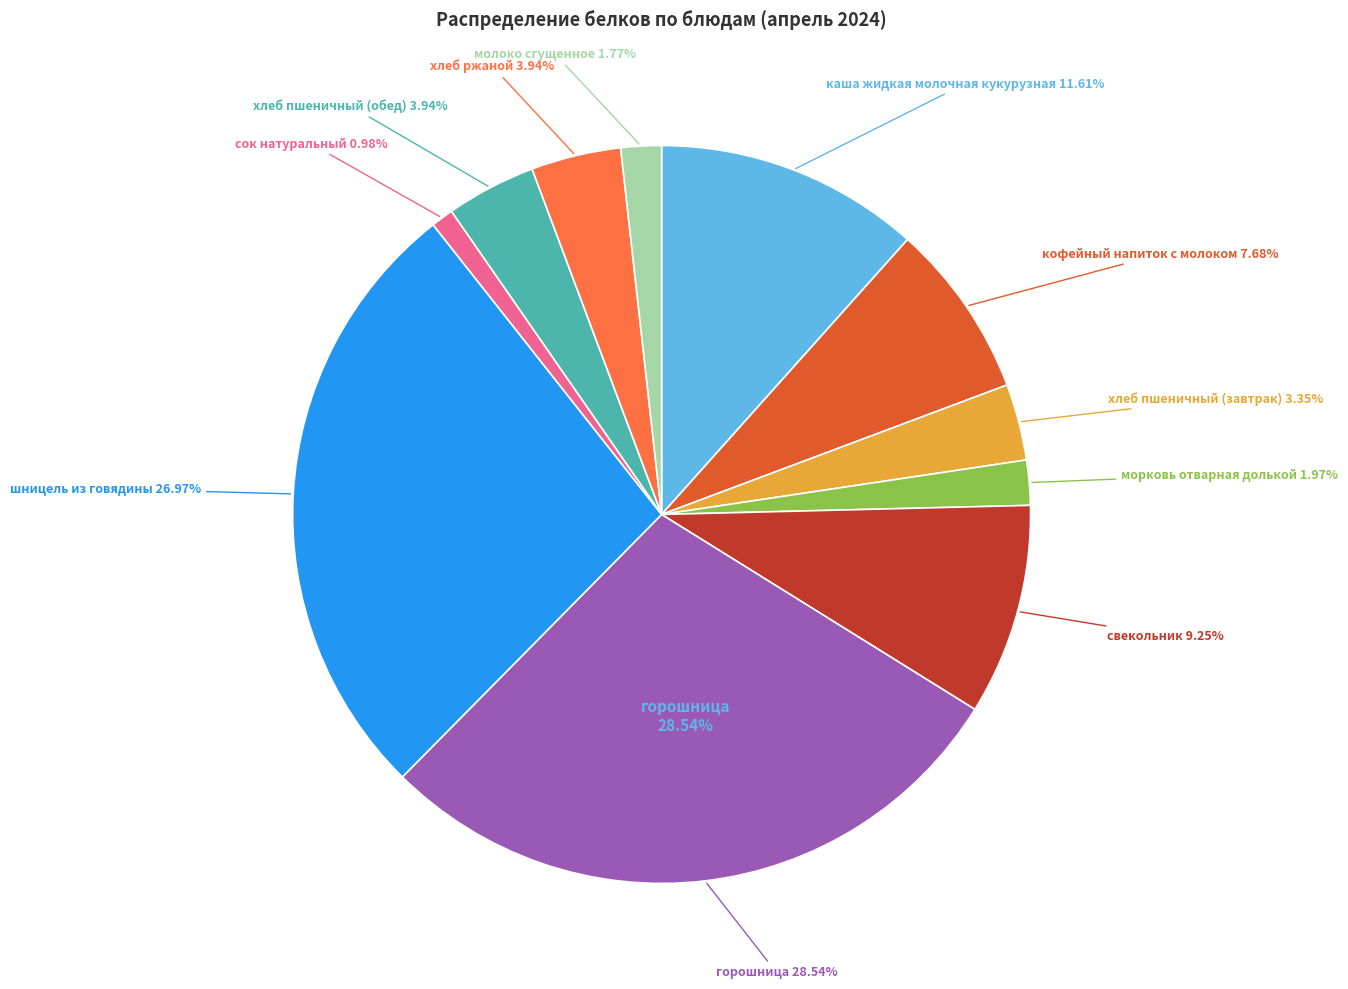

True or false: молоко сгущенное accounts for 2% of the total.

True